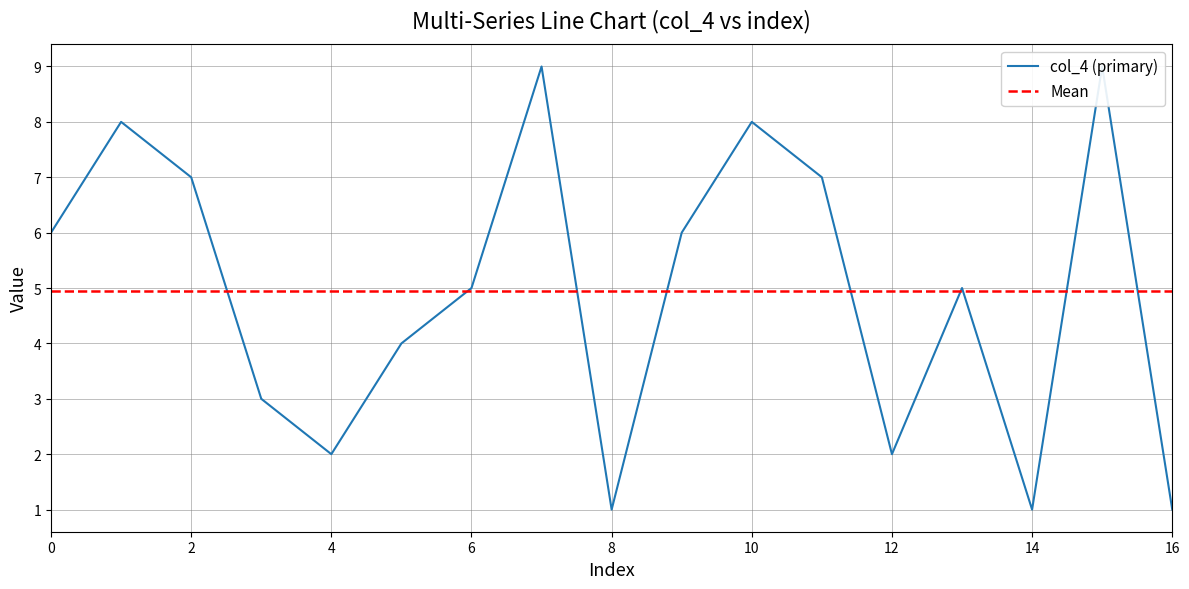

How many data points in col_2 are less than 5?

7